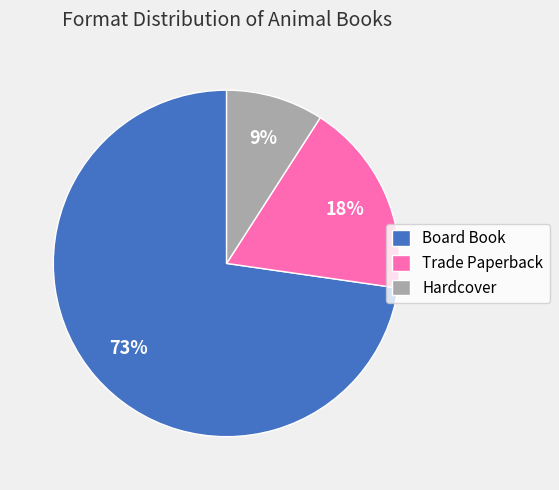

What percentage is the Trade Paperback slice, to the nearest percent?

18%